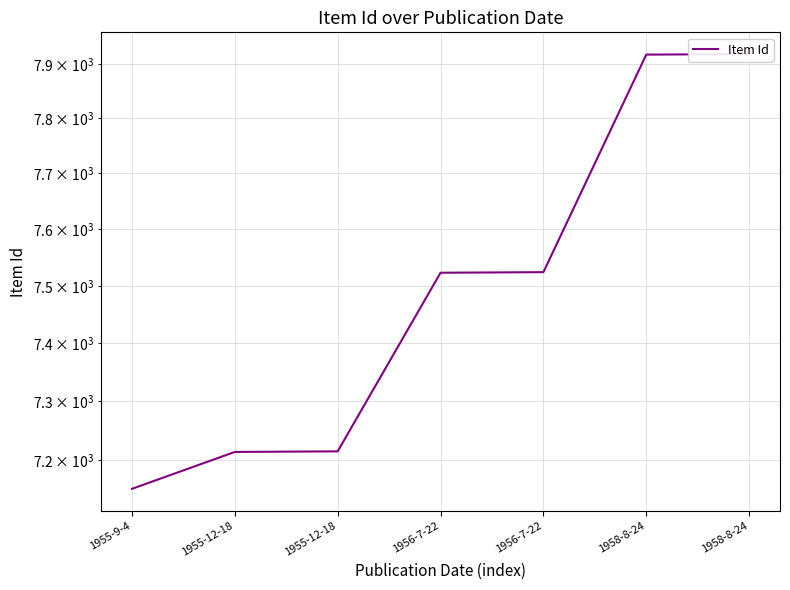

Which label corresponds to the largest value in the chart?

1958-8-24